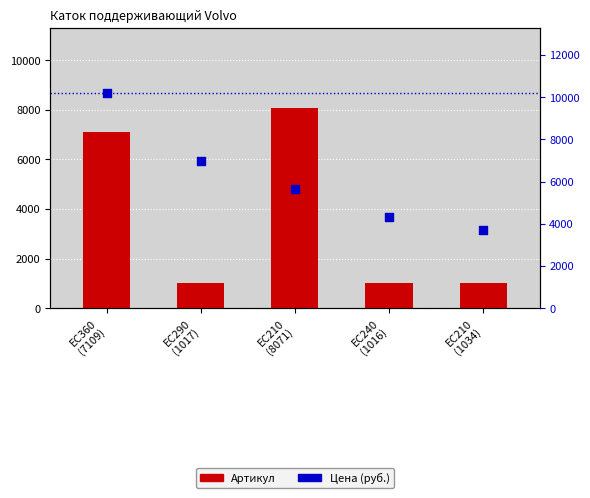

Which series contains the lowest Y value?

Артикул